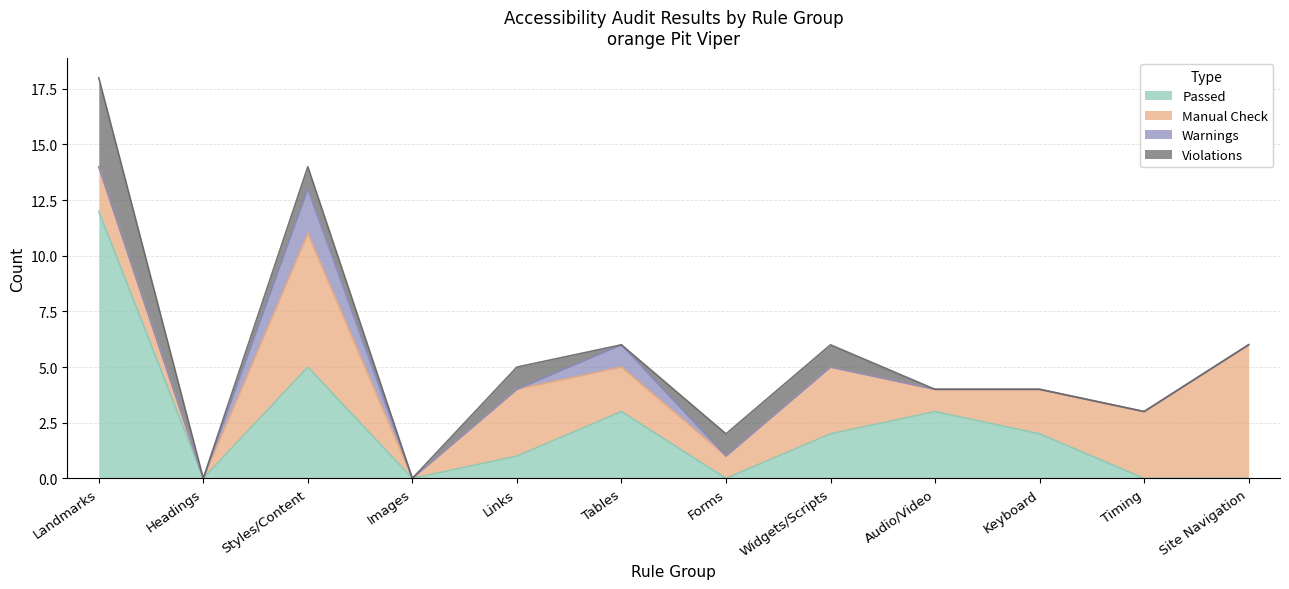

Where is the first local minimum for Manual Check?

Headings